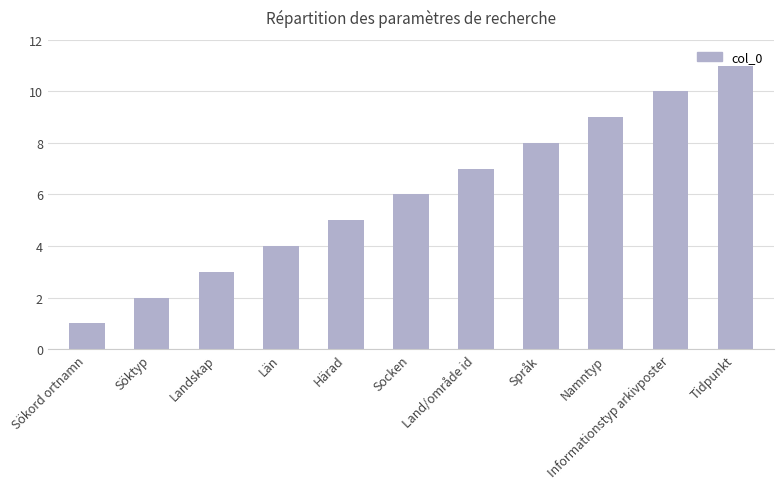

Reading left to right, transcribe all the data shown in this chart.

Sökord ortnamn=1	Söktyp=2	Landskap=3	Län=4	Härad=5	Socken=6	Land/område id=7	Språk=8	Namntyp=9	Informationstyp arkivposter=10	Tidpunkt=11